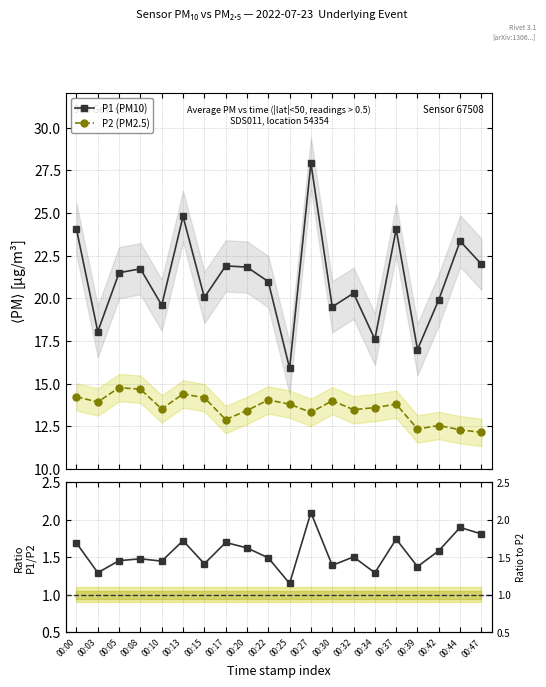

How many interior local valleys does the P1 (PM10) series have?

7